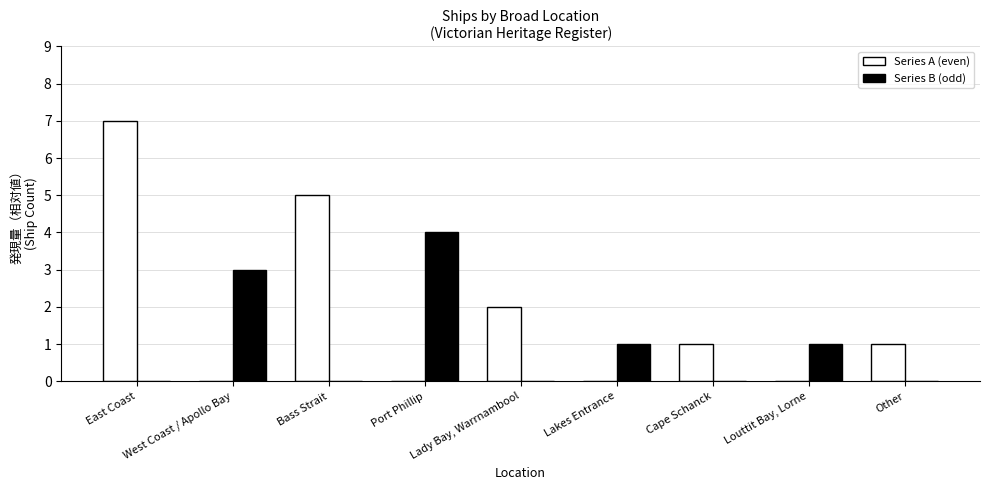

What is the difference between the Series A (even) values at Other and Louttit Bay, Lorne?

1